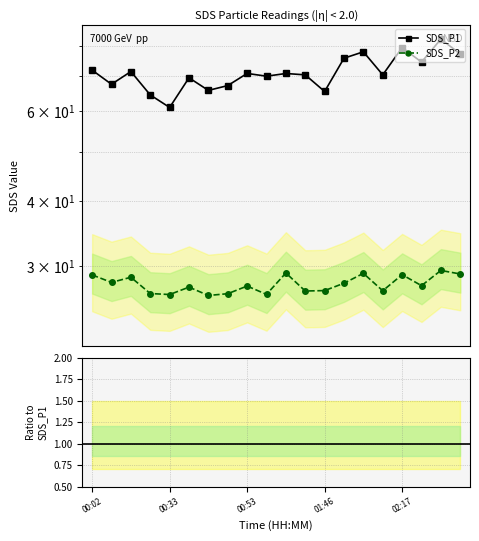

True or false: SDS_P2 has a value of 11.0 at 00:33.

False